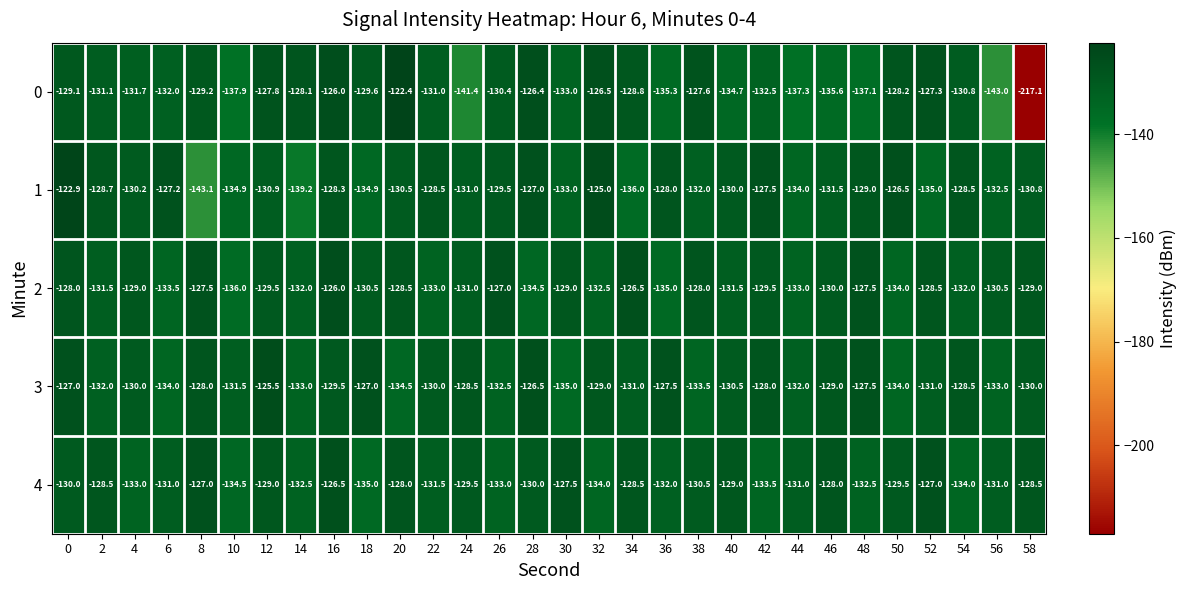

The 3 series shows -64.2 at 4. True or false?

False